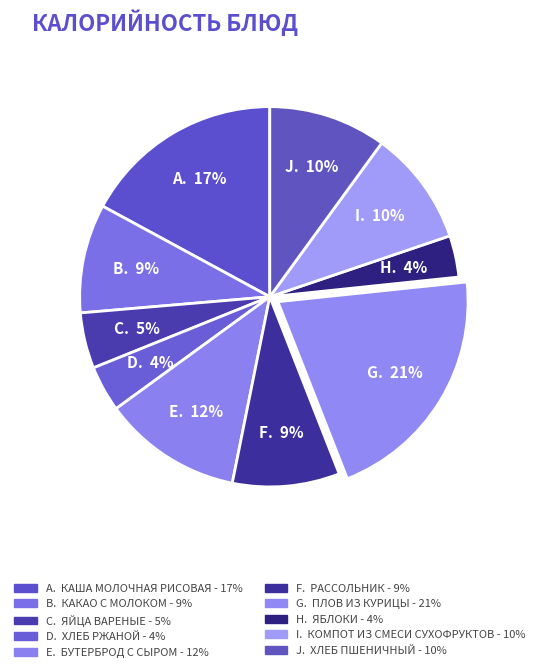

How many segments does this pie chart have?

10